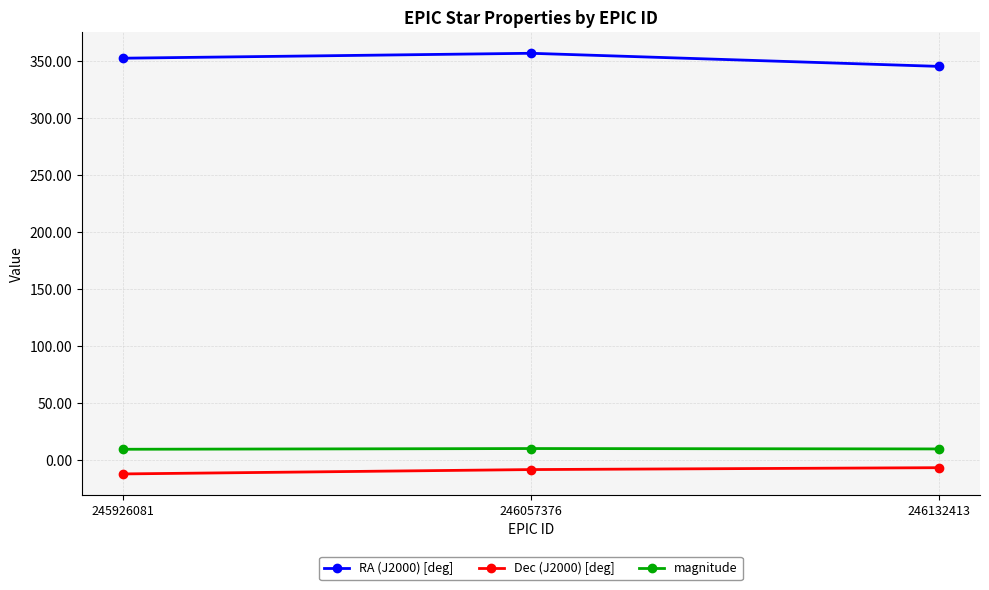

The Dec (J2000) [deg] series shows -6.4 at 246132413. True or false?

True